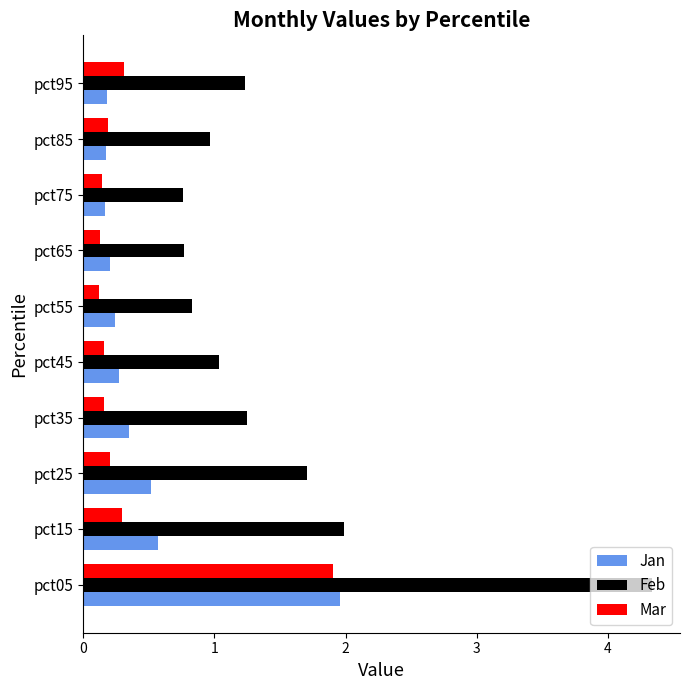

What is the difference between the highest and lowest values at pct05?

2.4